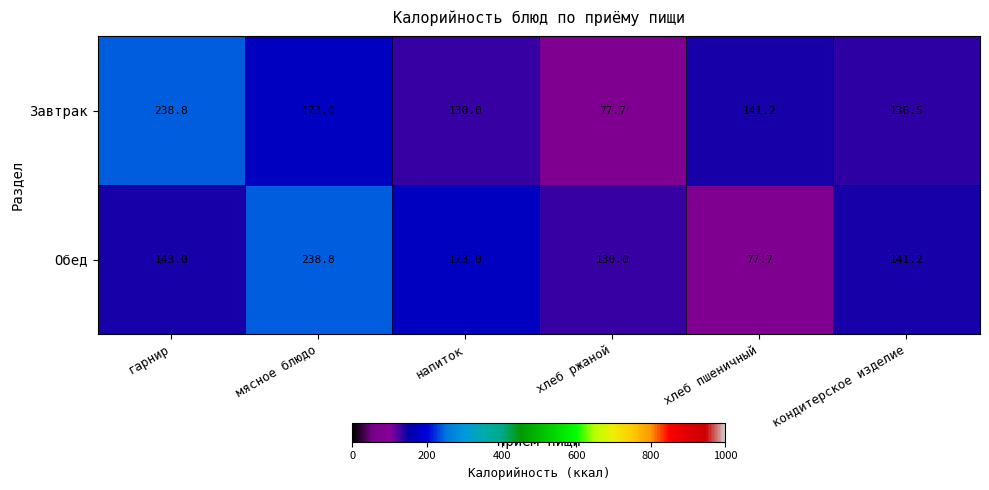

List the series in order of their overall mean, lowest first.

Завтрак, Обед